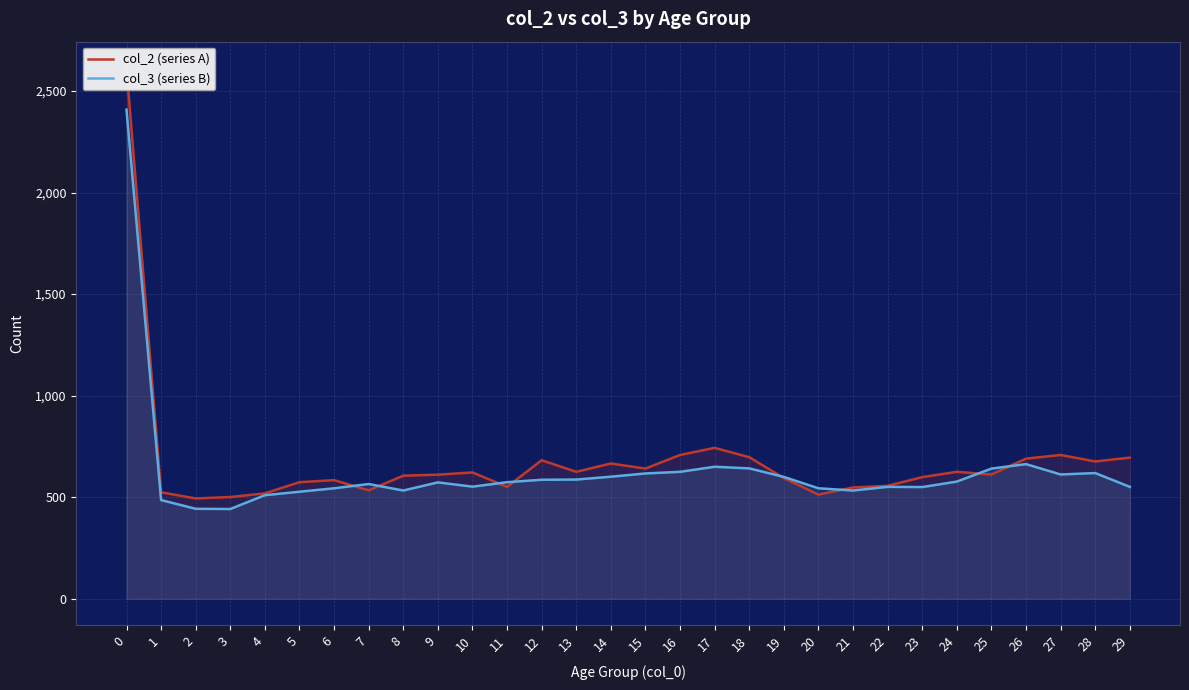

Rank the categories by col_2 (series A) value from highest to lowest.

0, 17, 16, 27, 18, 29, 26, 12, 28, 14, 15, 13, 24, 10, 25, 9, 8, 23, 19, 6, 5, 22, 11, 21, 7, 1, 4, 20, 3, 2